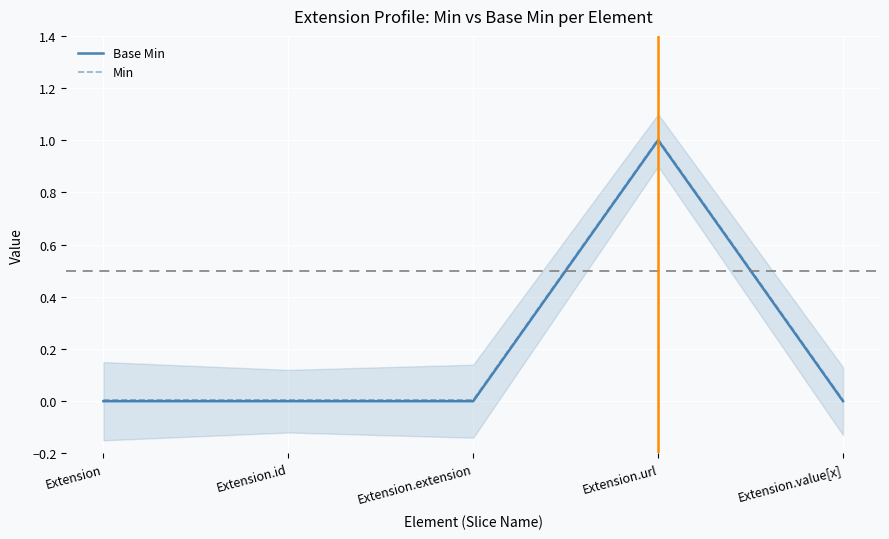

Is this an area chart (filled region under the line)?

No